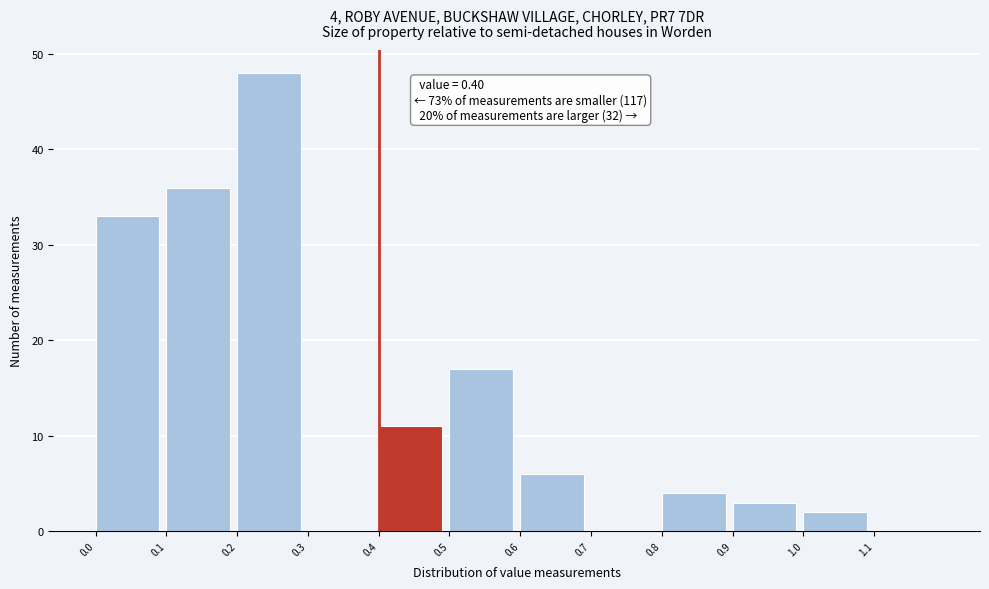

Over which range of the x-axis is the bar tallest?

0.2 to 0.3